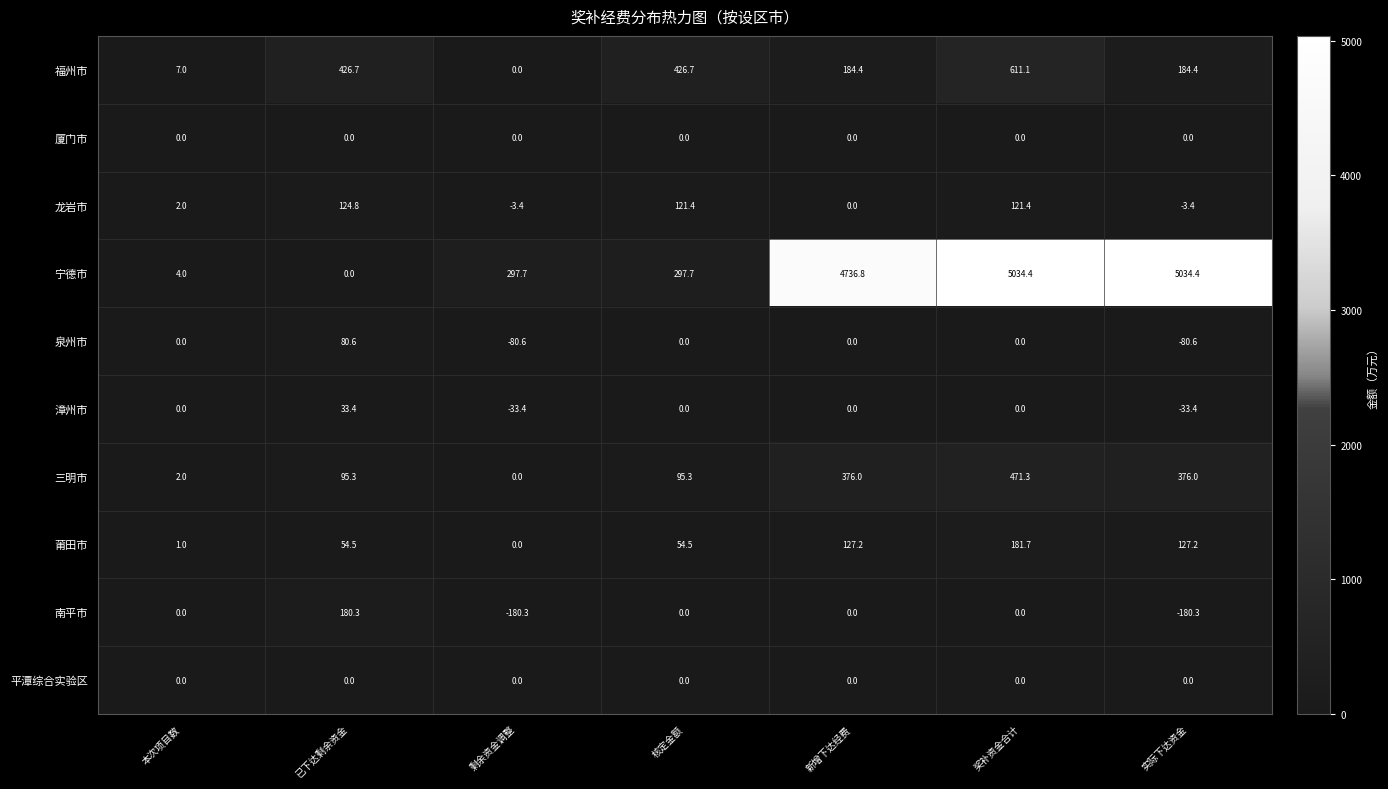

The 三明市 series shows 471.3 at 奖补资金合计. True or false?

True